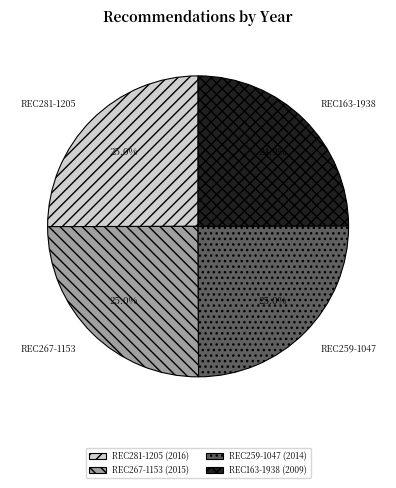

What portion of the pie excludes REC163-1938?

75.1%